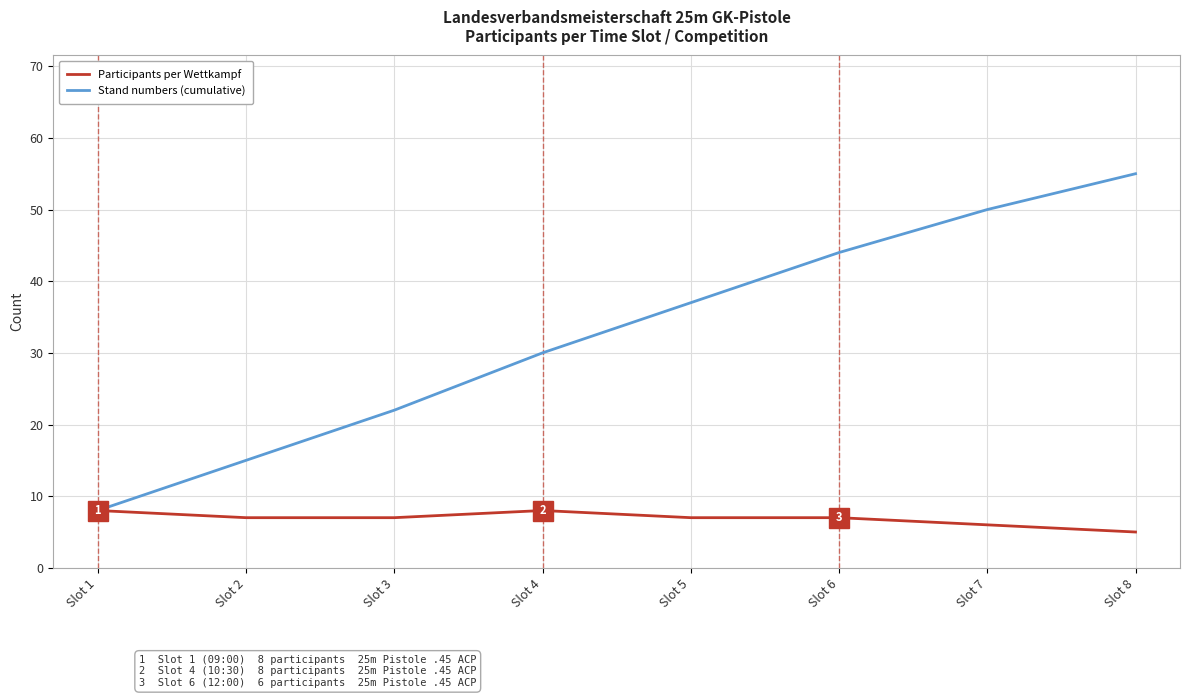

The value of Participants per Wettkampf at Slot 1 is 8. True or false?

True